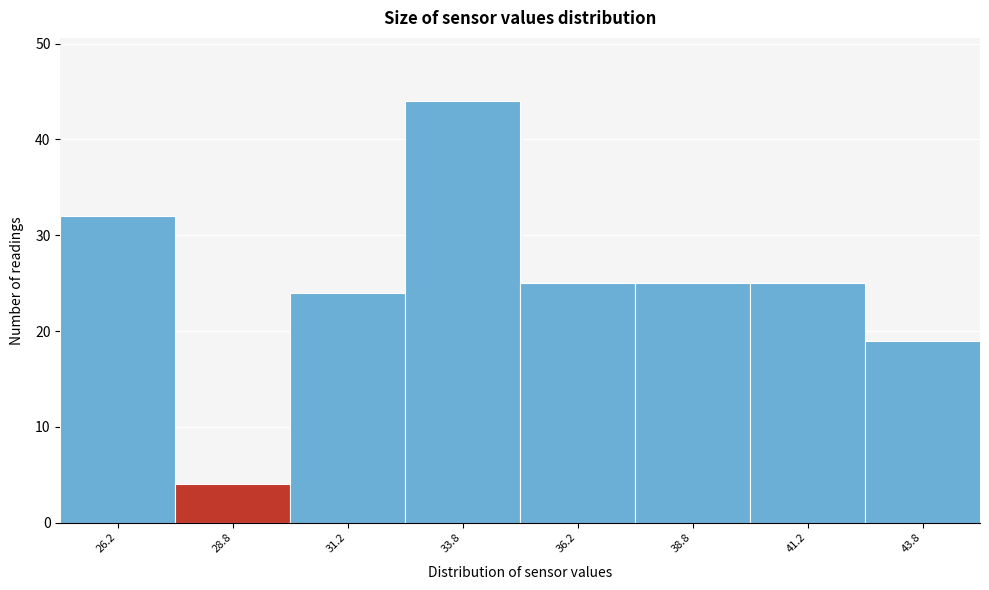

What is the height of the bar covering 42.5 to 45.0 on the x-axis? The values are not printed on the chart, so give them approximately, as read against the axis.

19